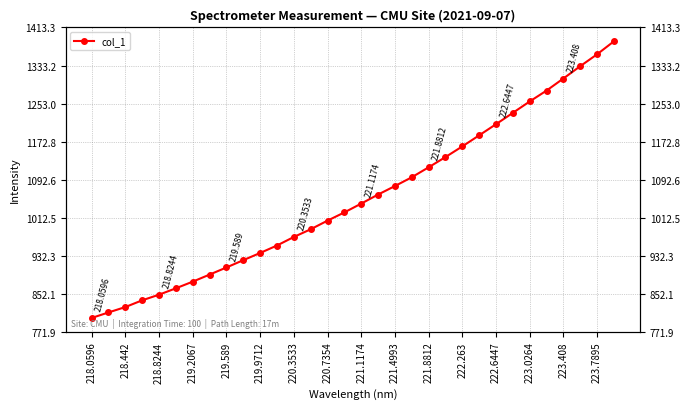

What is the ratio of the value at 17 to the value at 16?

1.0